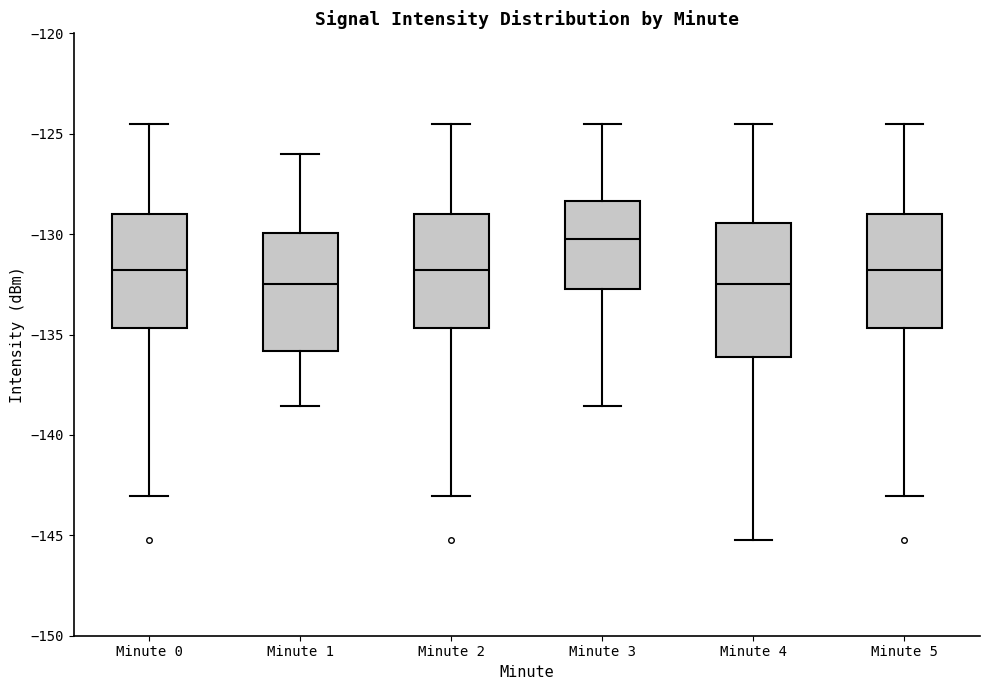

Reading left to right, transcribe this box plot: for each box, give where its median line is, the range the box spans, and where its two whiskers end, as read against the y-axis. The values are not printed on the chart, so give them approximately, as read against the axis.

Minute 0: median -132.0, box -134.5 to -129.0, whiskers -143.0 to -124.5
Minute 1: median -132.5, box -136.0 to -130.0, whiskers -138.5 to -126.0
Minute 2: median -132.0, box -134.5 to -129.0, whiskers -143.0 to -124.5
Minute 3: median -130.0, box -132.5 to -128.5, whiskers -138.5 to -124.5
Minute 4: median -132.5, box -136.0 to -129.5, whiskers -145.0 to -124.5
Minute 5: median -132.0, box -134.5 to -129.0, whiskers -143.0 to -124.5